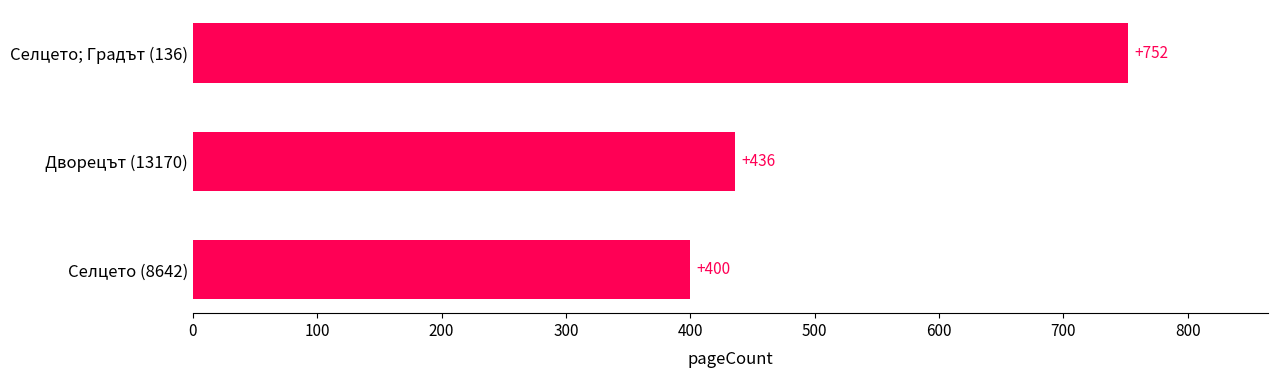

How many values are below 436?

1